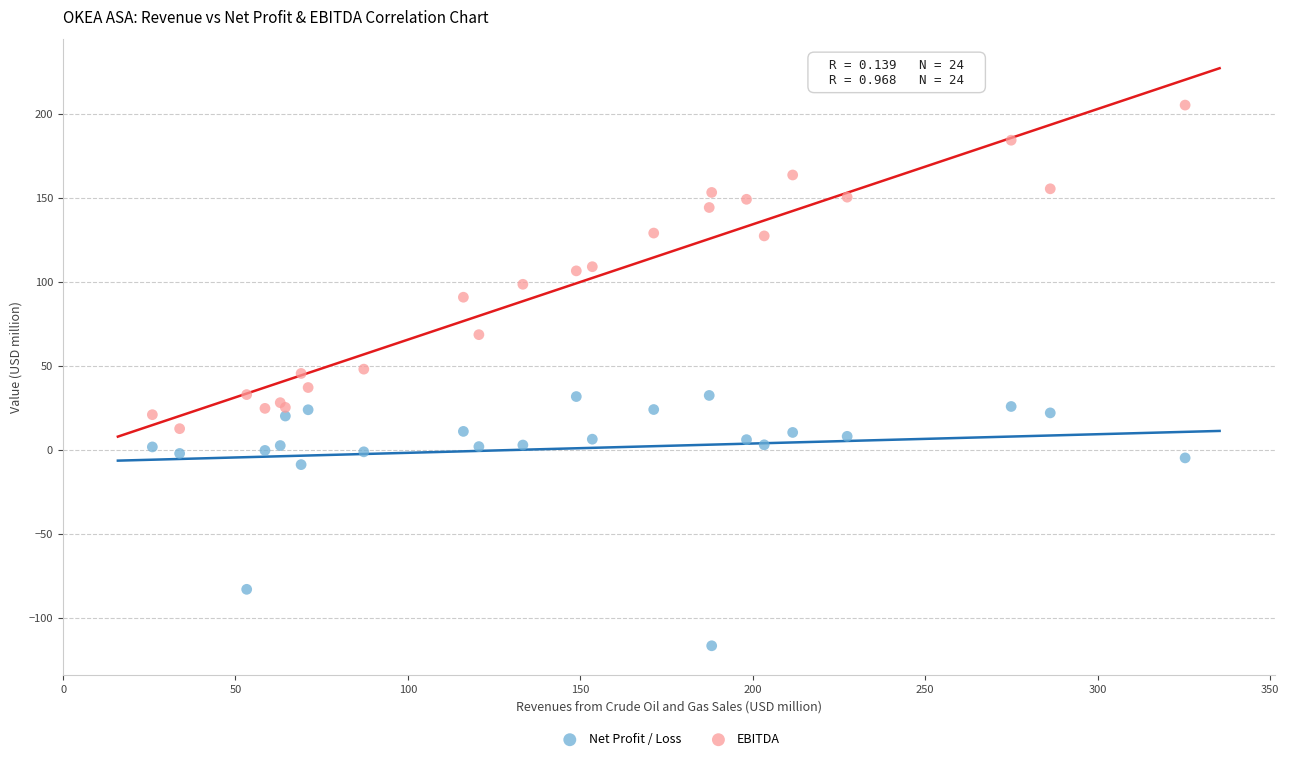

What is the X range (max minus min) for the scatter plot?

299.5